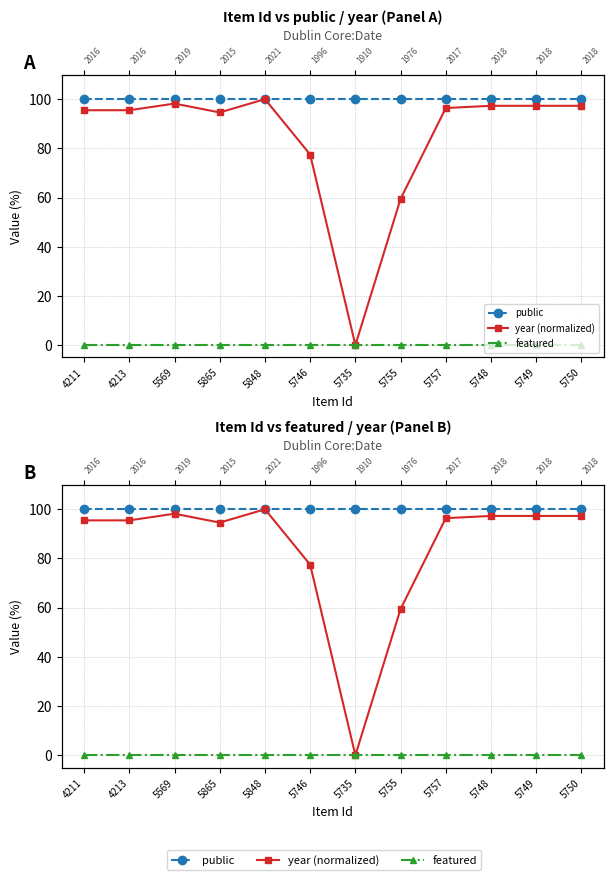

True or false: featured has more than 2 points higher than both neighbors.

False